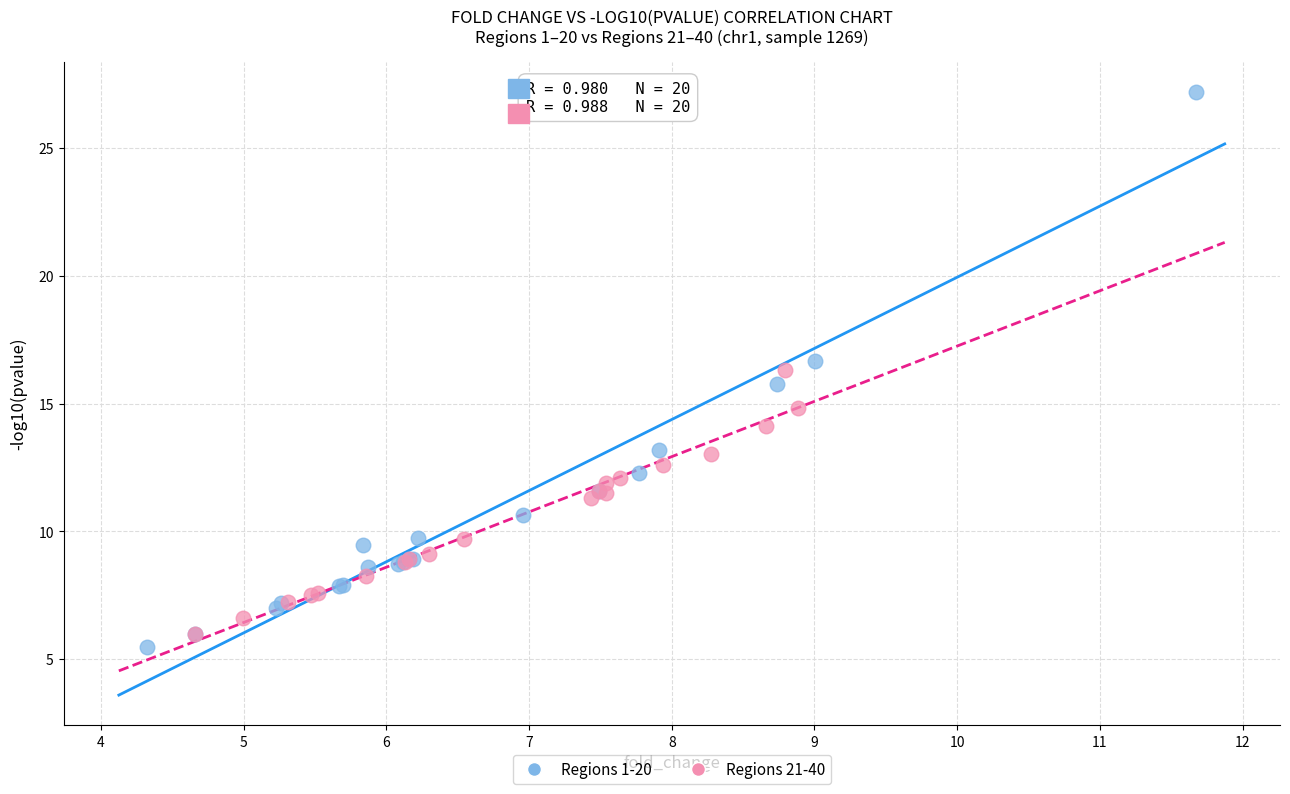

Which series contains the lowest Y value?

Regions 1-20